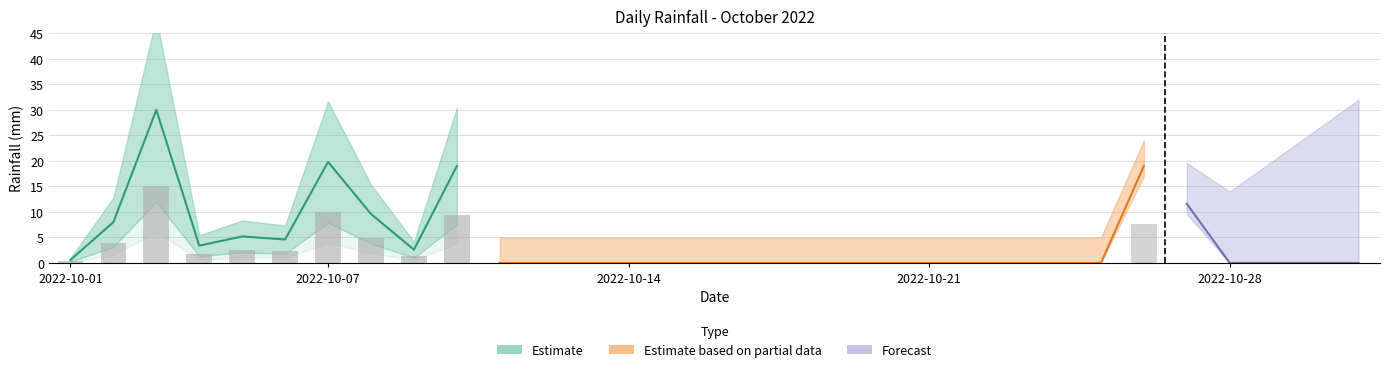

Does the chart contain stacked bars?

No